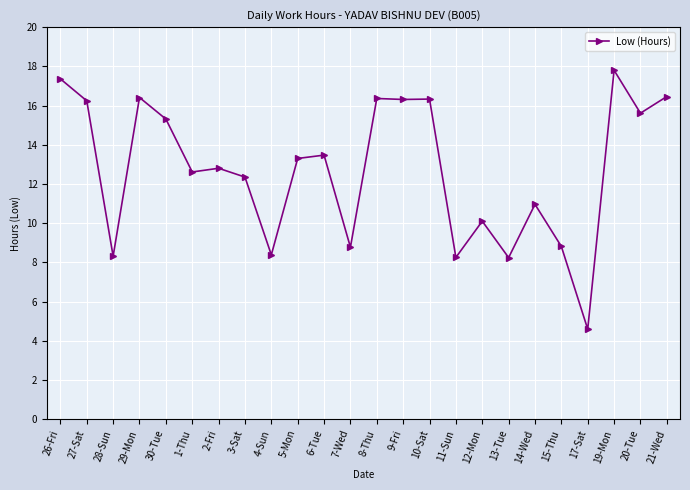

Where is the first local maximum?

29-Mon